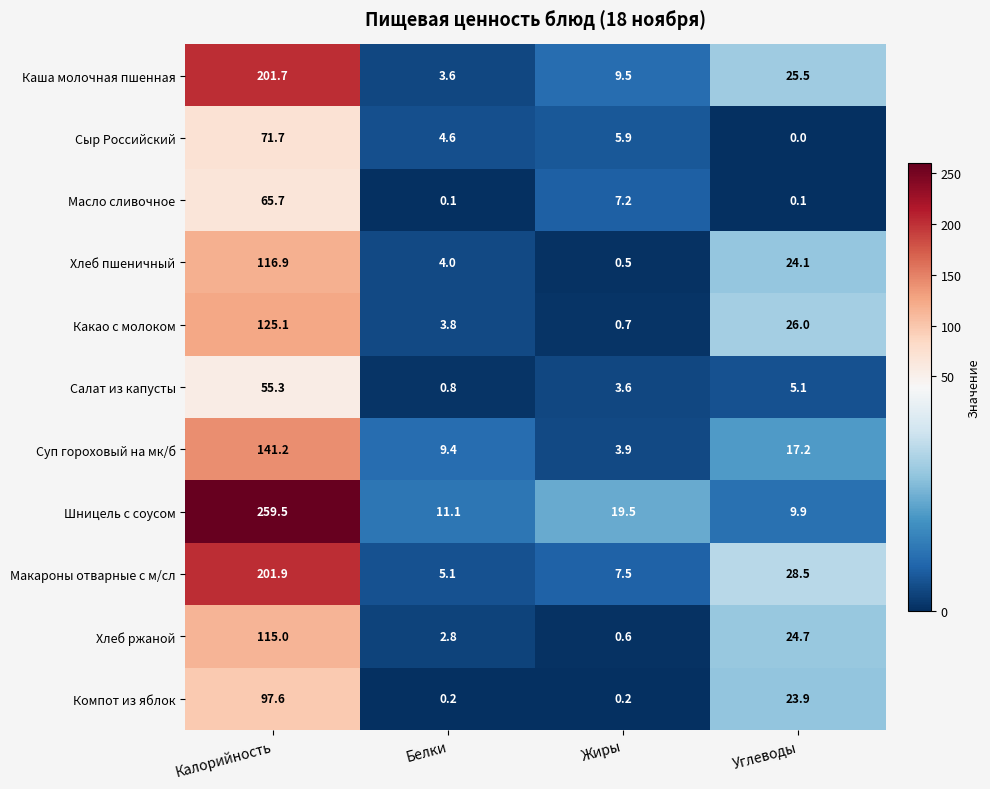

What is the maximum value shown in the chart?

259.5